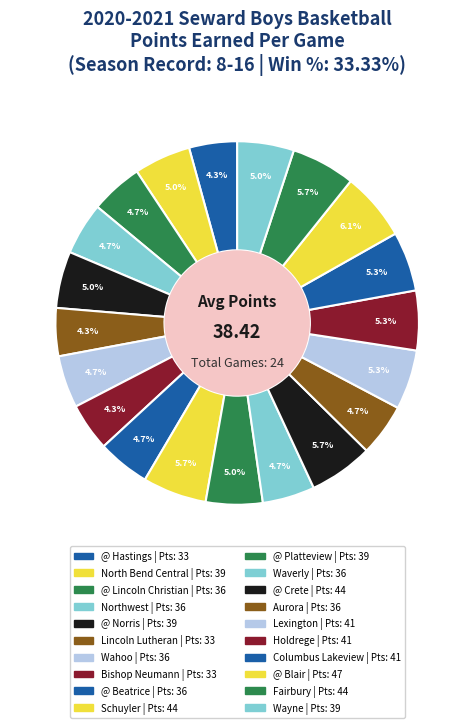

Does any single category account for the majority?

No